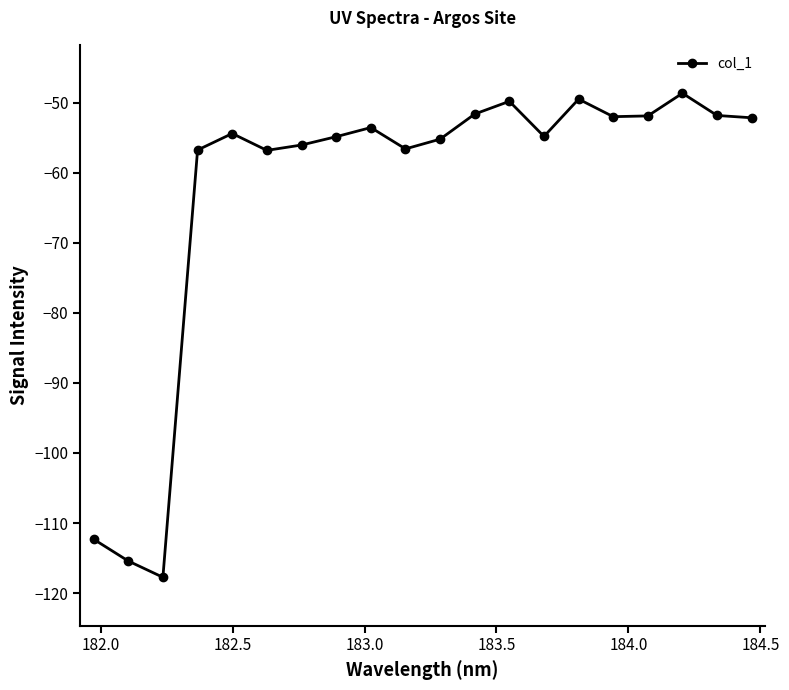

What is the maximum value shown in the chart?

-48.6